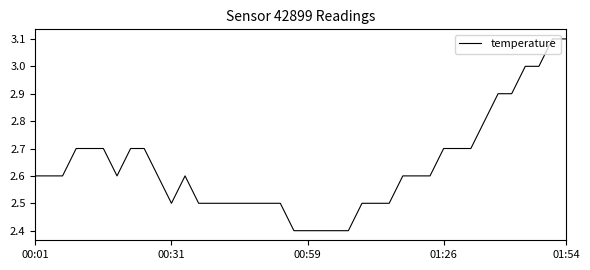

What is the difference between the maximum and minimum values?

0.7